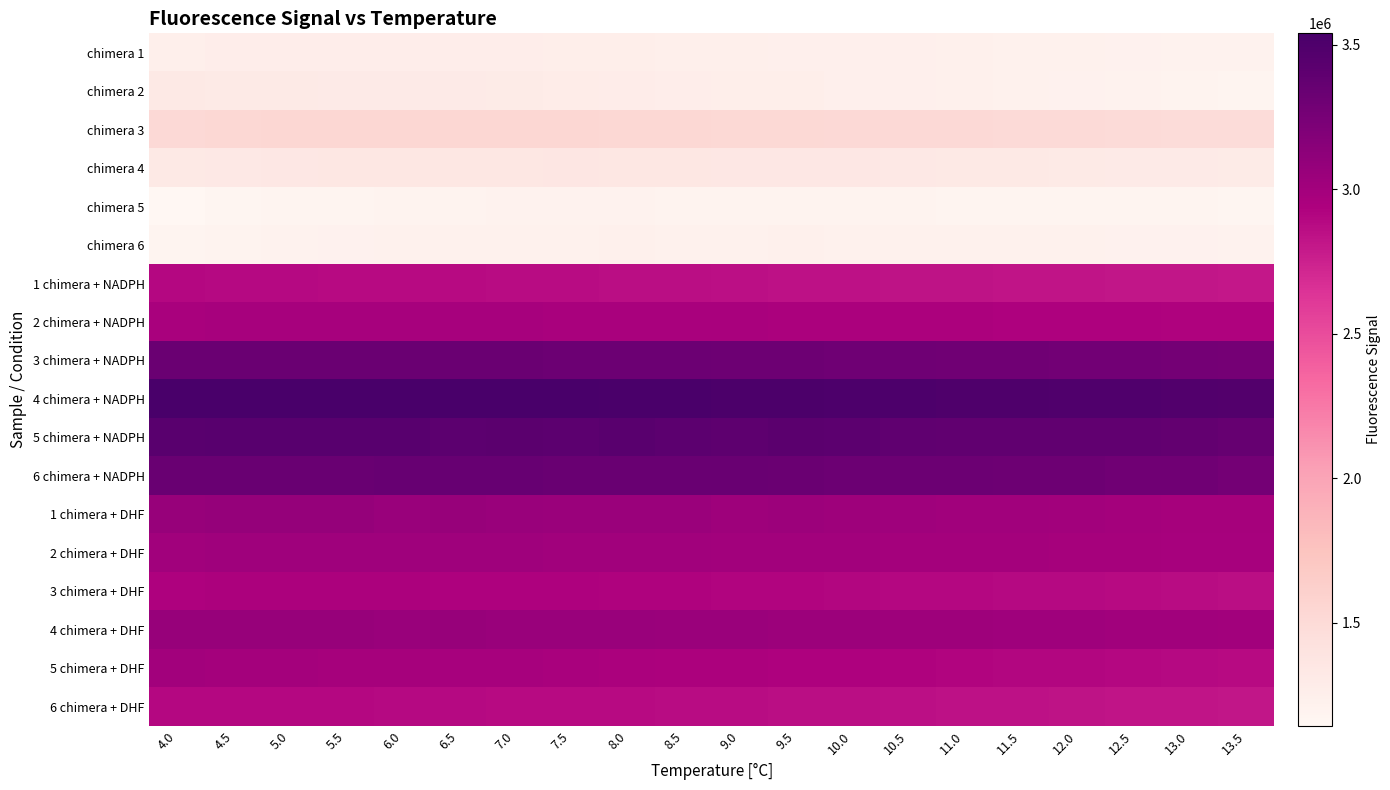

Between 4.0 and 12.0, which is larger?

4.0